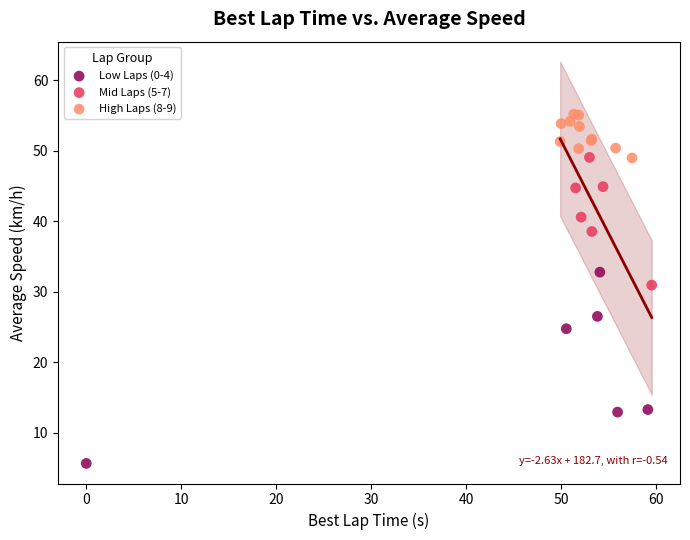

Which series has the largest Y range (max minus min)?

Low Laps (0-4)